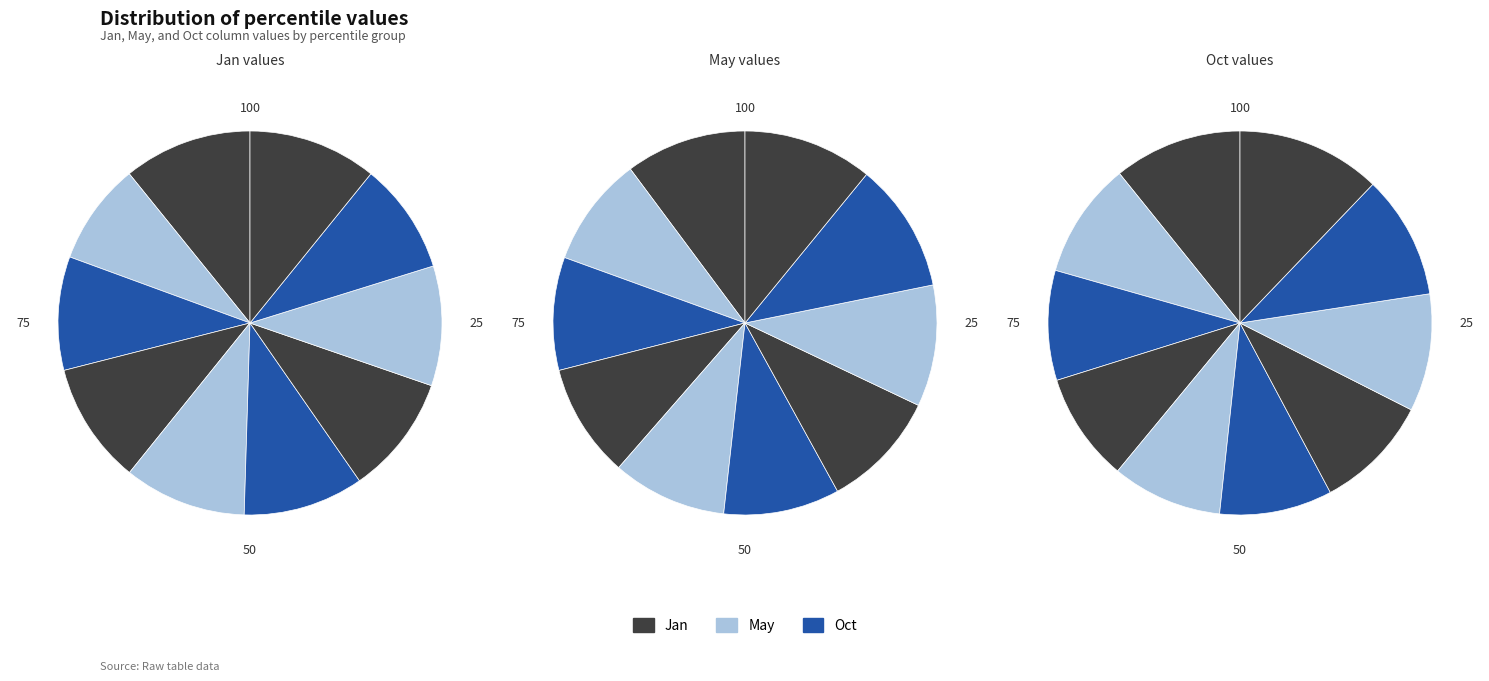

To the nearest percent, what is the combined percentage of pct95 and pct75?

22%